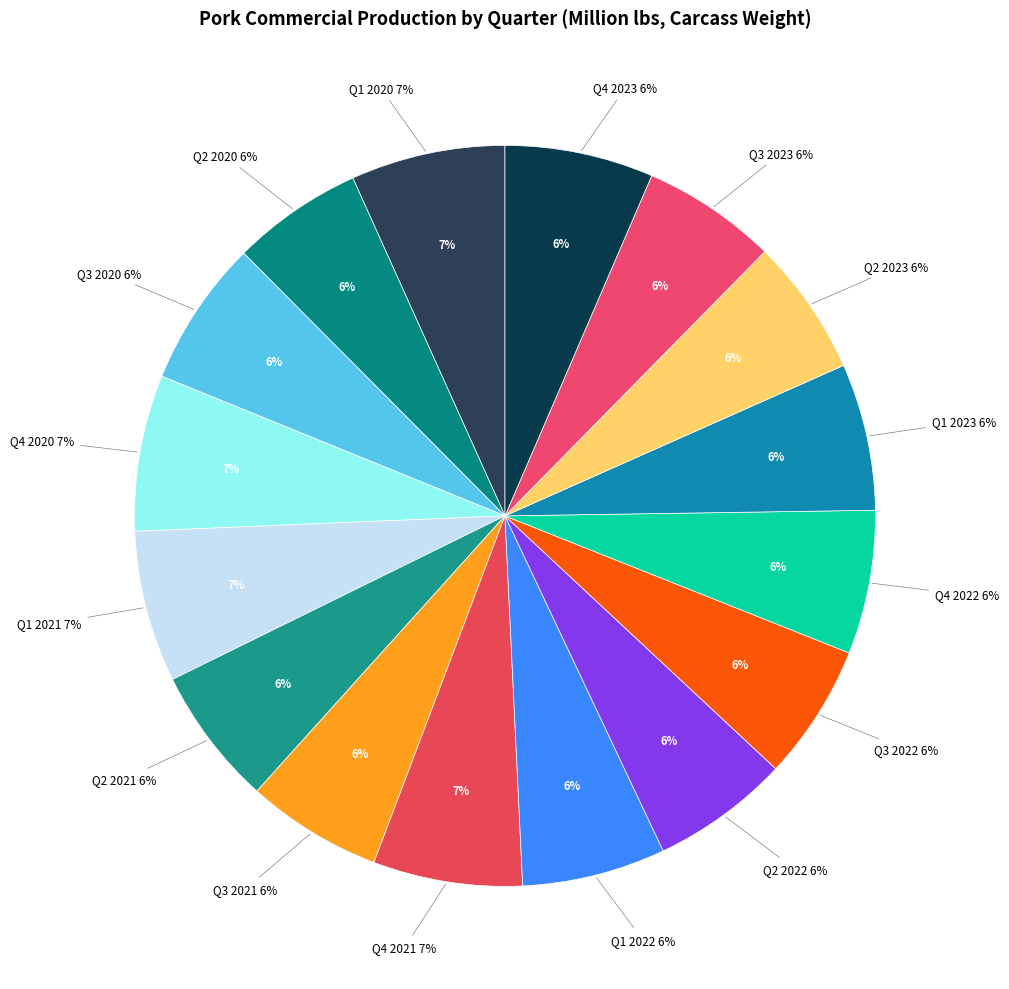

To the nearest percent, what percentage of the pie is Q2 2020?

6%